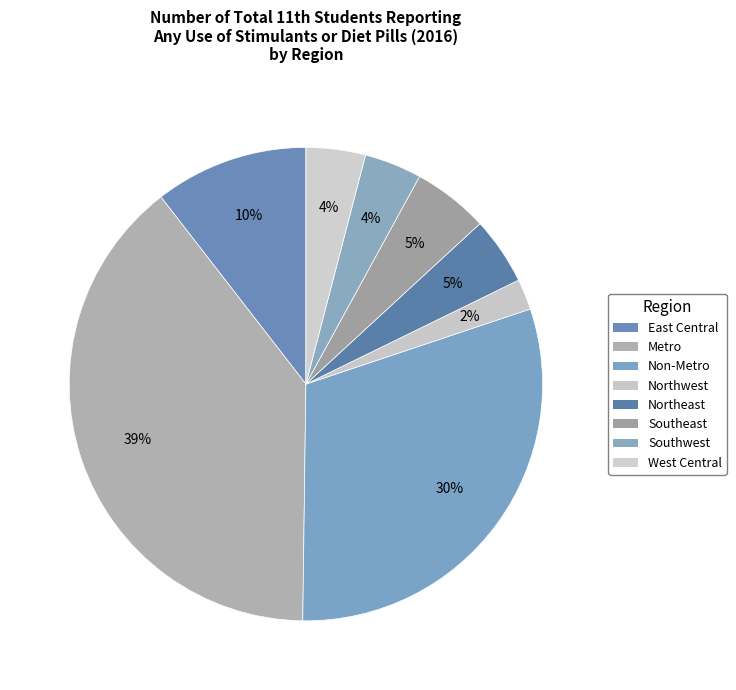

The Northwest slice represents 2% of the pie. True or false?

True